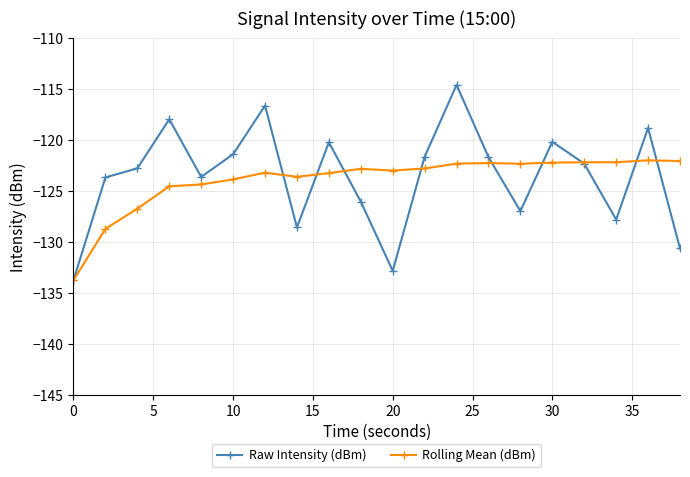

Which series has the widest spread of values?

Raw Intensity (dBm)